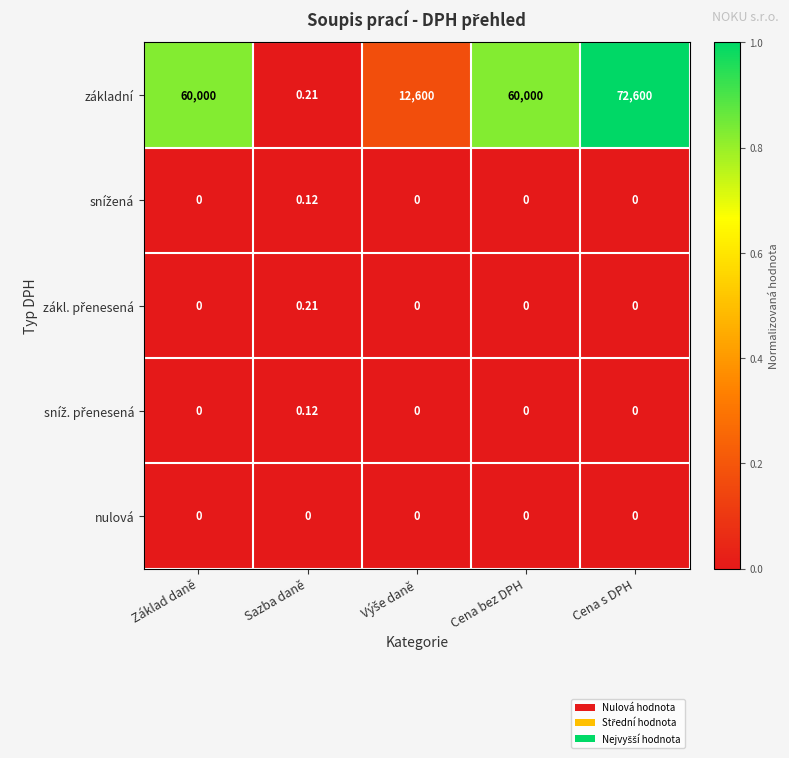

Is the value of základní at Sazba daně greater than the value of nulová at Základ daně?

Yes